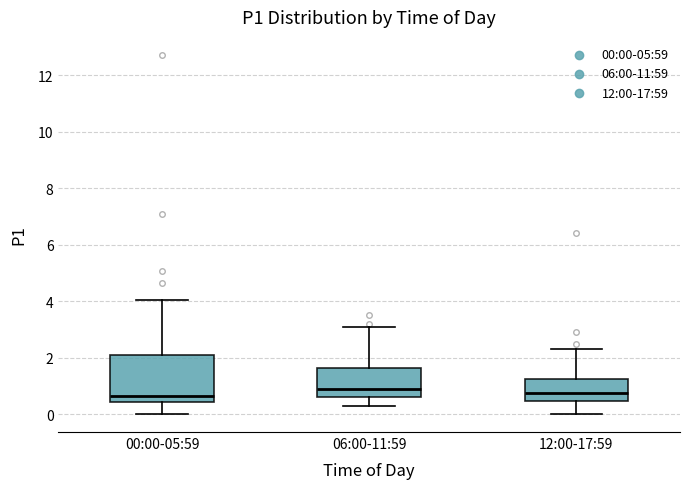

Which box is the tallest, from its lower edge to its upper edge?

00:00-05:59